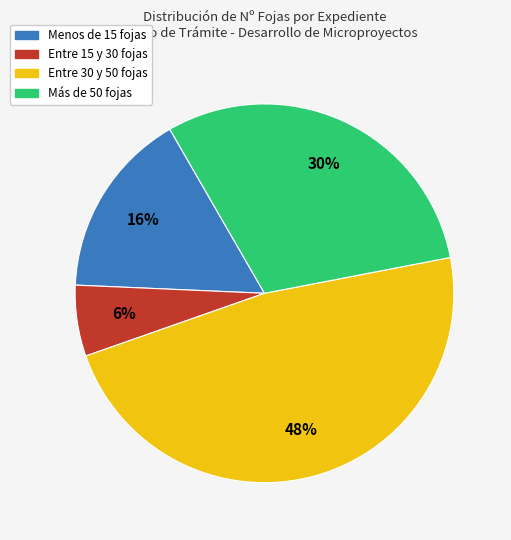

To the nearest percent, what is the difference between the largest and smallest slice percentages?

42%